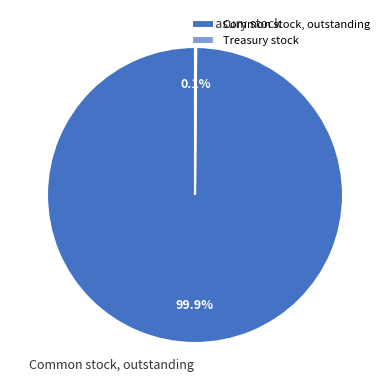

Which slice is the largest?

Common stock, outstanding